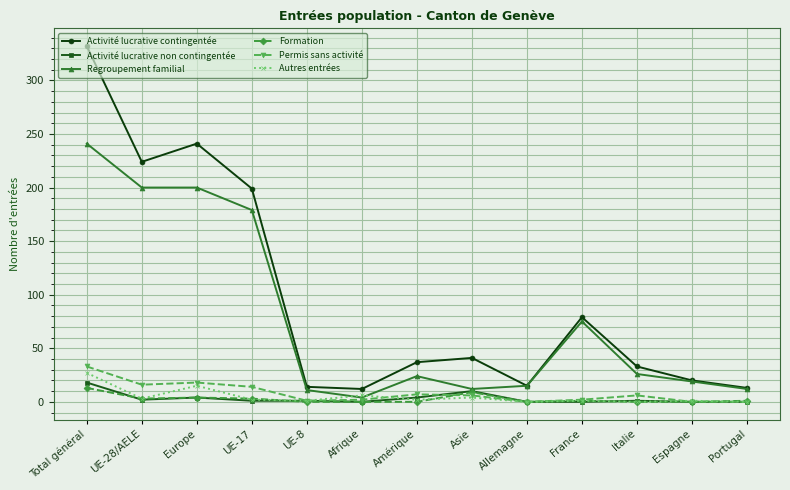

True or false: Activité lucrative contingentée has a value of 12 at Afrique.

True